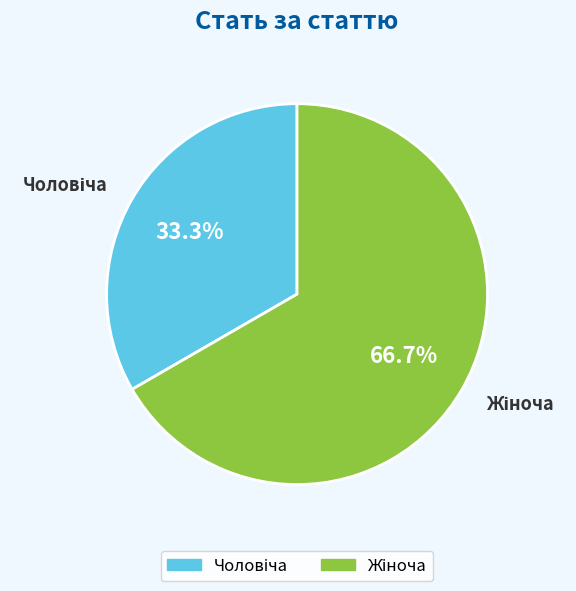

Is there any slice that represents more than half of the pie?

Yes